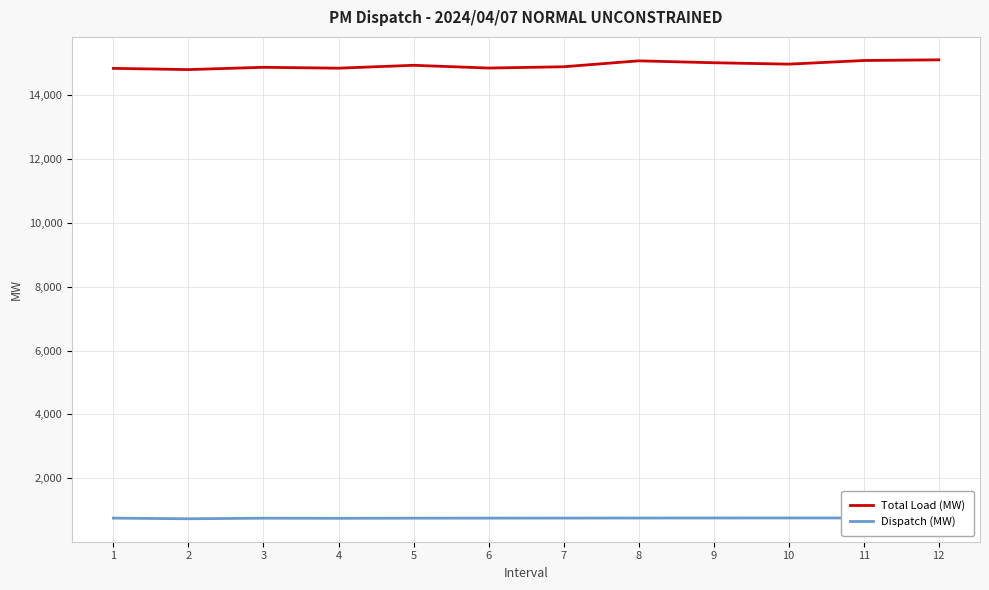

The value of Total Load (MW) at 3 is 14866.1. True or false?

True